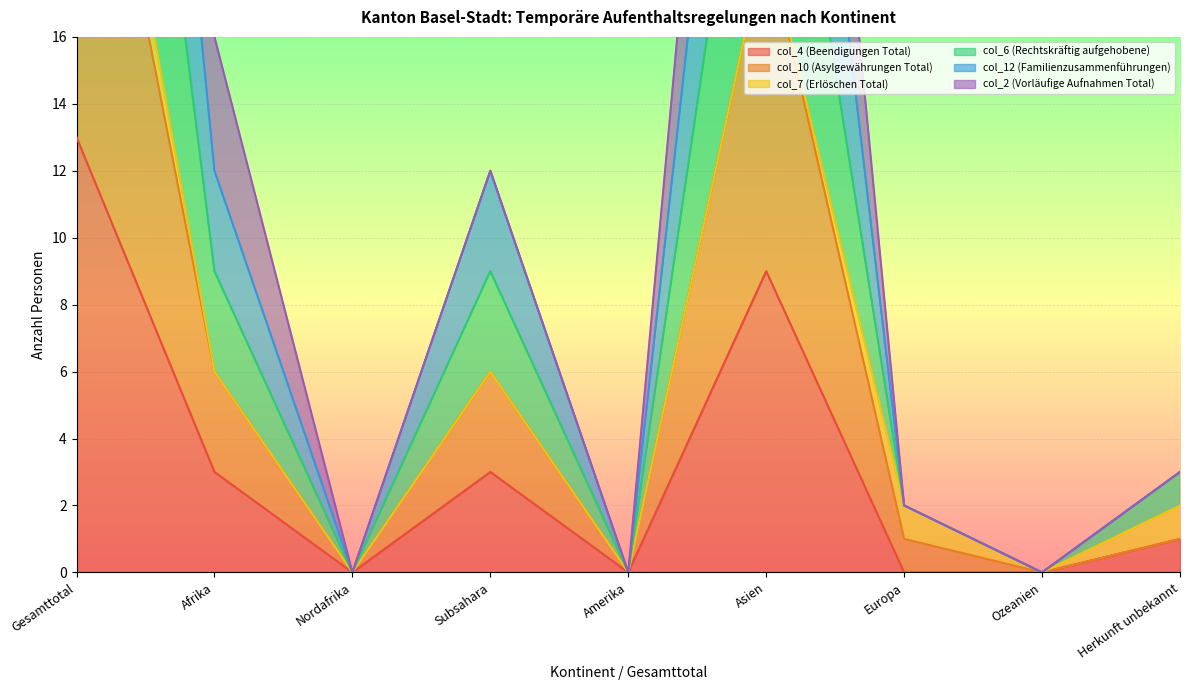

At which category does col_10 (Asylgewährungen Total) reach its first local peak?

Subsahara